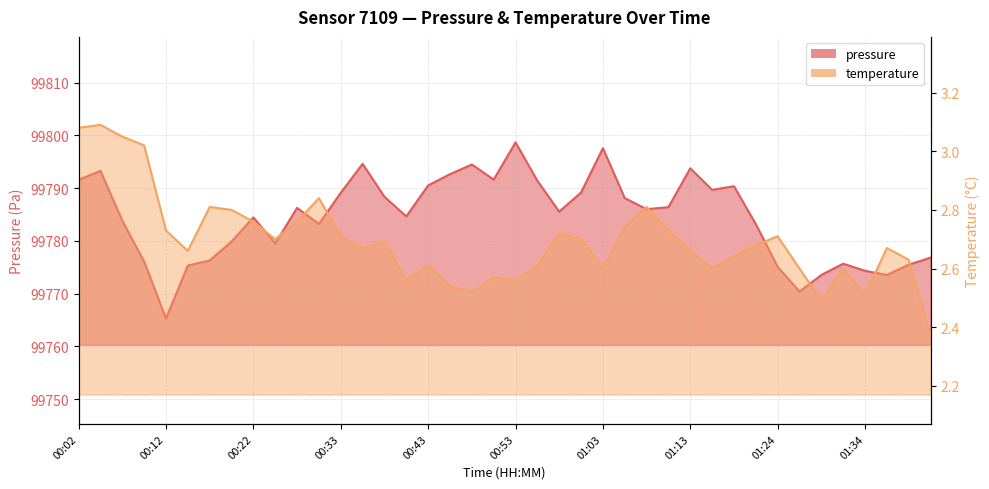

At which category is the sum across all series the highest?

00:53